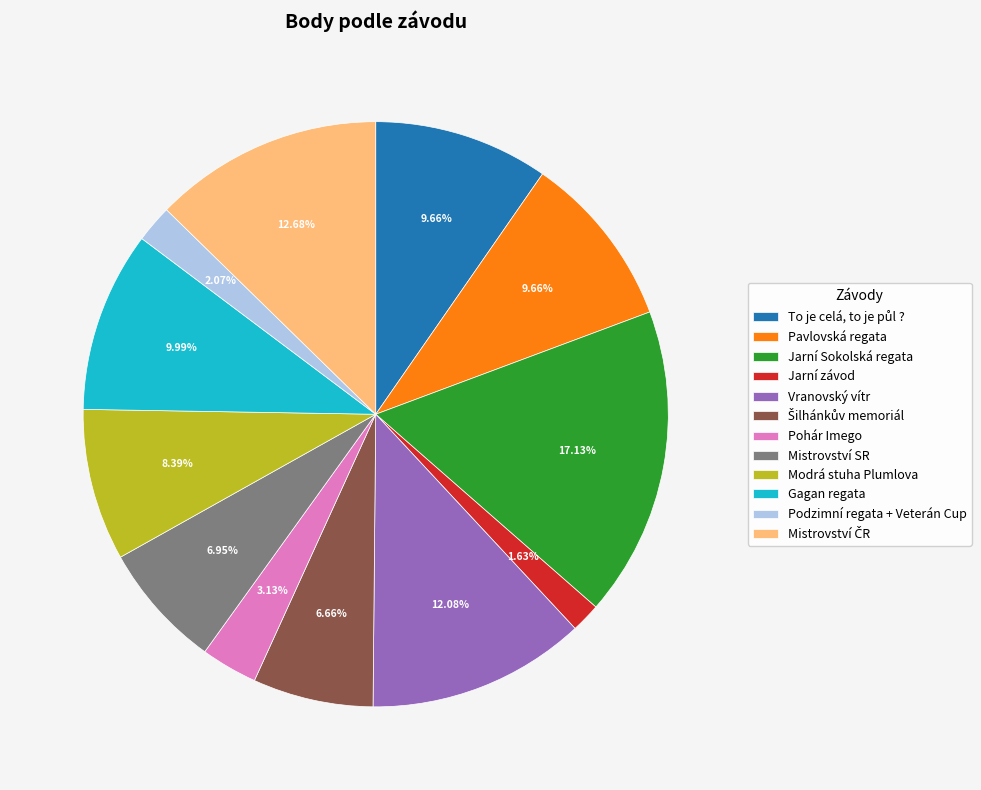

What is the largest slice in the pie chart?

Jarní Sokolská regata